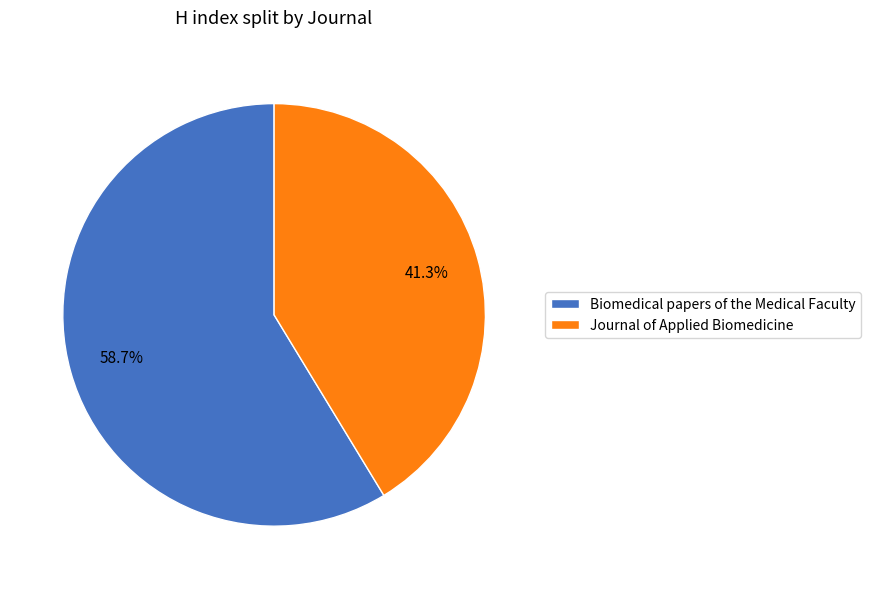

Rank the categories by value from highest to lowest.

Biomedical papers of the Medical Faculty, Journal of Applied Biomedicine